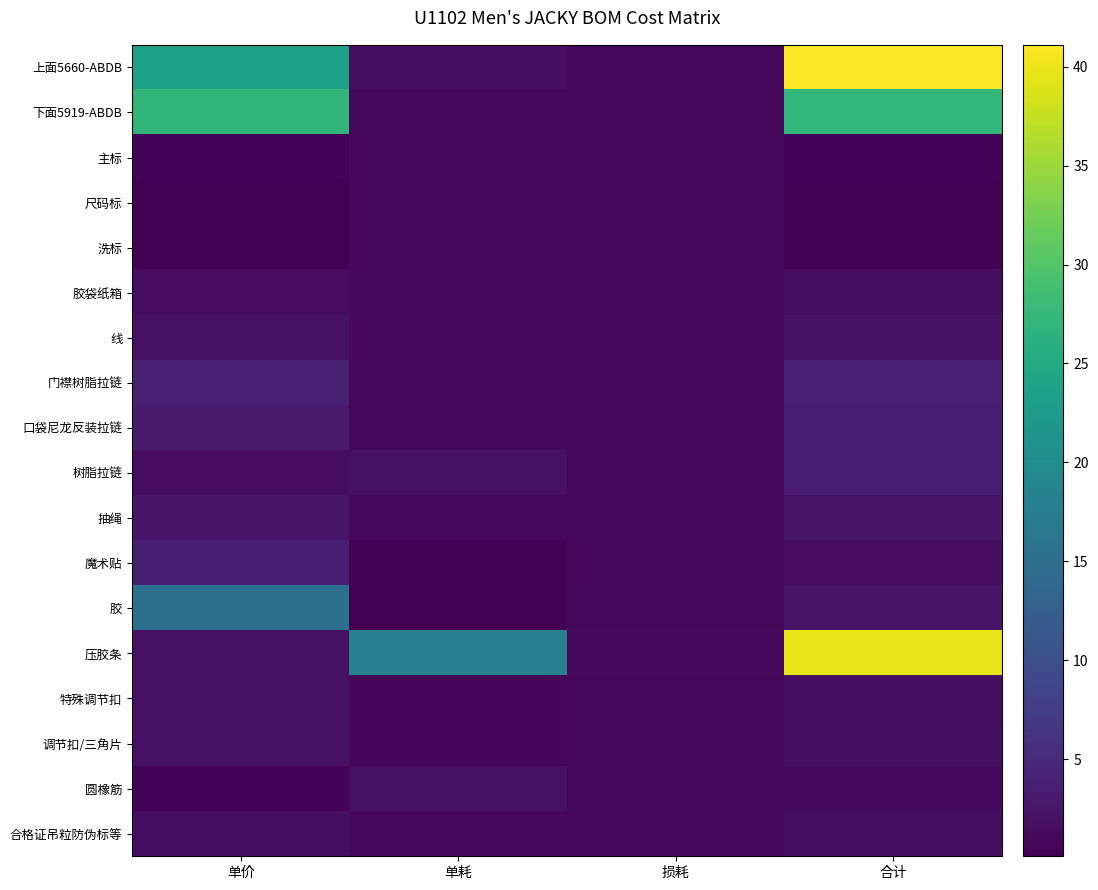

List the series in order of their peak value, lowest first.

主标, 尺码标, 洗标, 胶袋纸箱, 合格证吊粒防伪标等, 特殊调节扣, 调节扣/三角片, 圆橡筋, 线, 抽绳, 口袋尼龙反装拉链, 树脂拉链, 魔术贴, 门襟树脂拉链, 胶, 下面5919-ABDB, 压胶条, 上面5660-ABDB